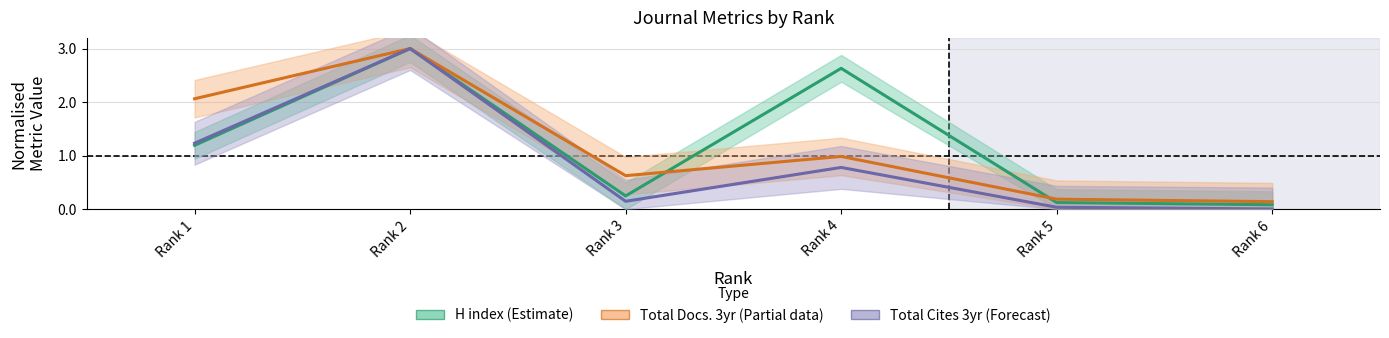

At which label is Total Cites 3yr (Forecast) closest to 1?

Rank 4